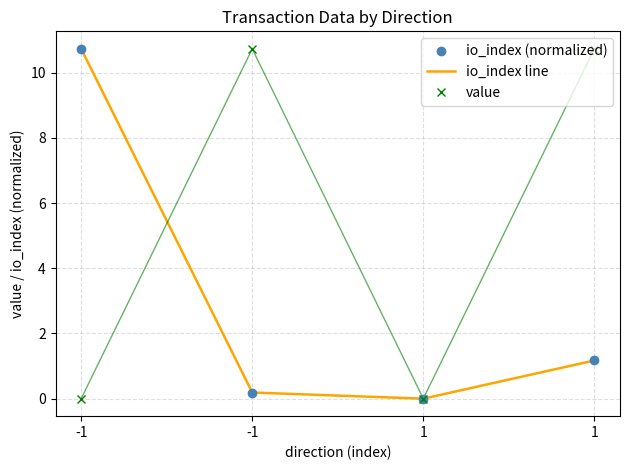

List the series in order of their peak value, lowest first.

io_index (normalized), io_index line, value